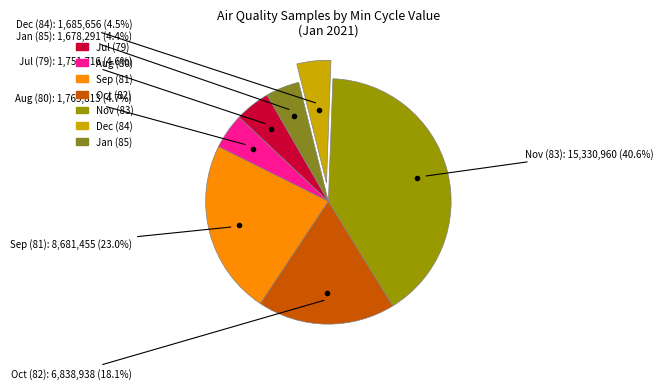

Is there any slice that represents more than half of the pie?

No